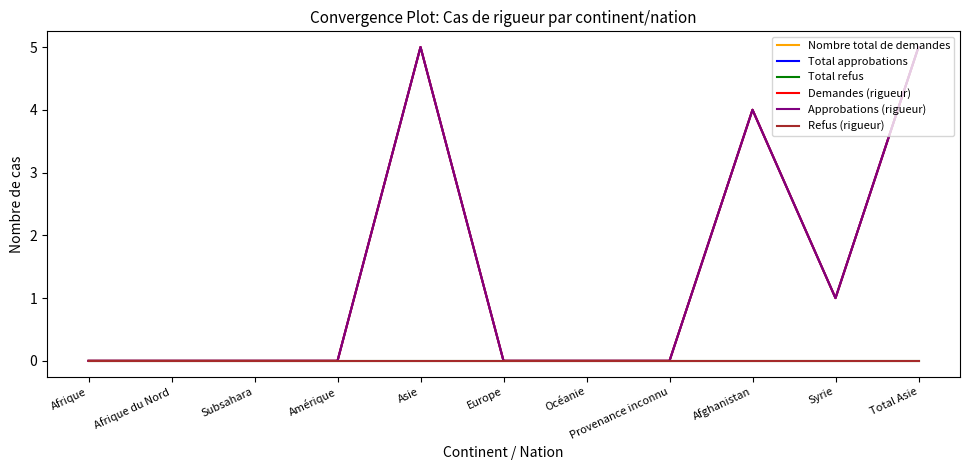

Is this an area chart (filled region under the line)?

No